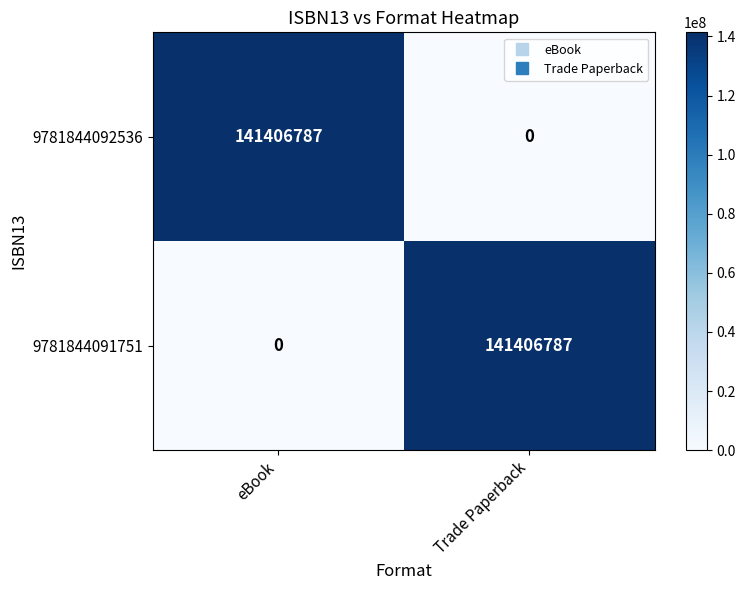

What is the average value of the 9781844091751 series?

70703394